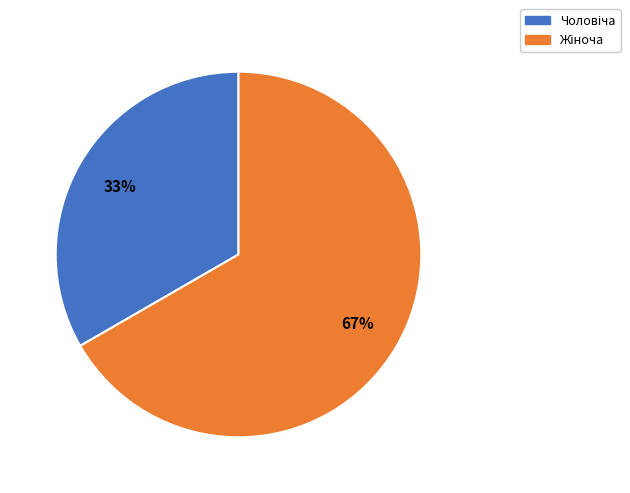

To the nearest percent, what is the average slice percentage?

50%